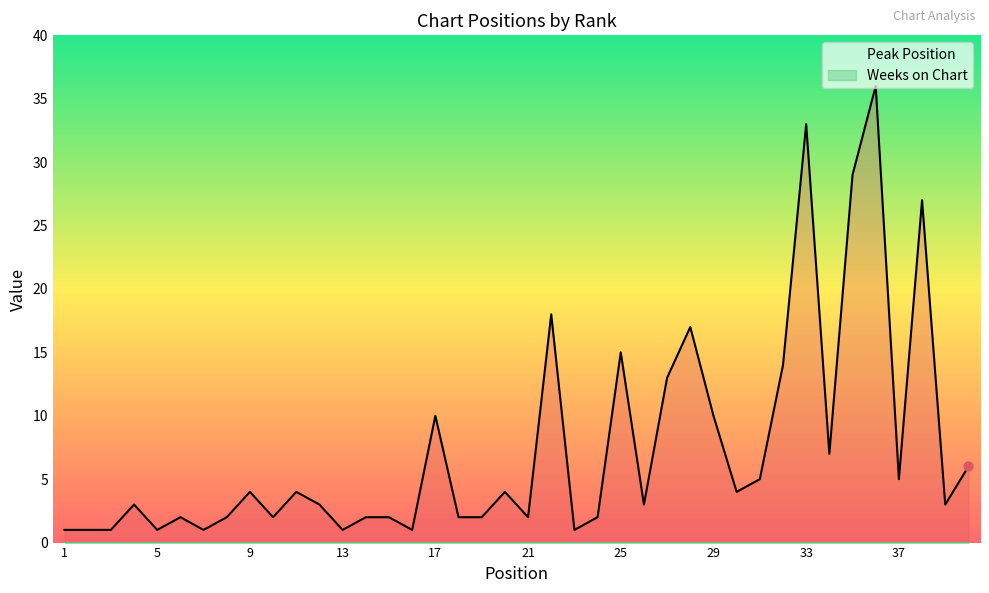

What is the ratio of the value at 4 to the value at 17?

0.3